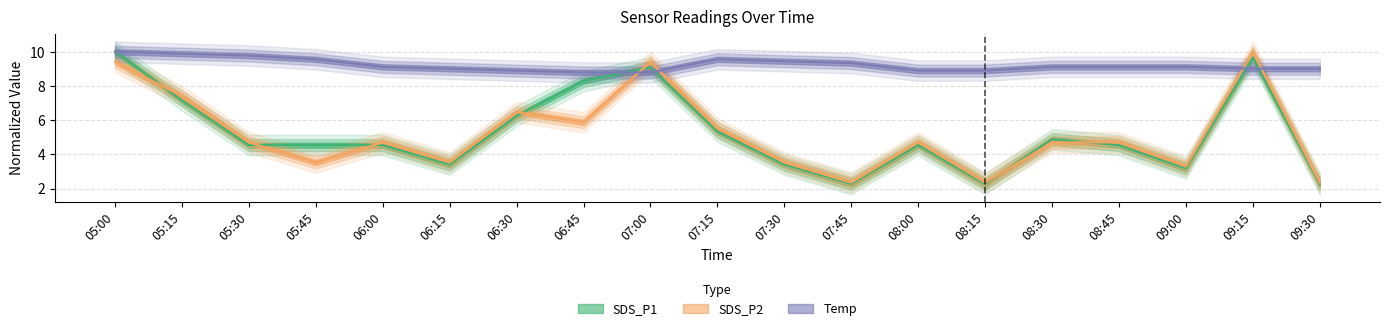

Where is the first local maximum for Temp?

07:15